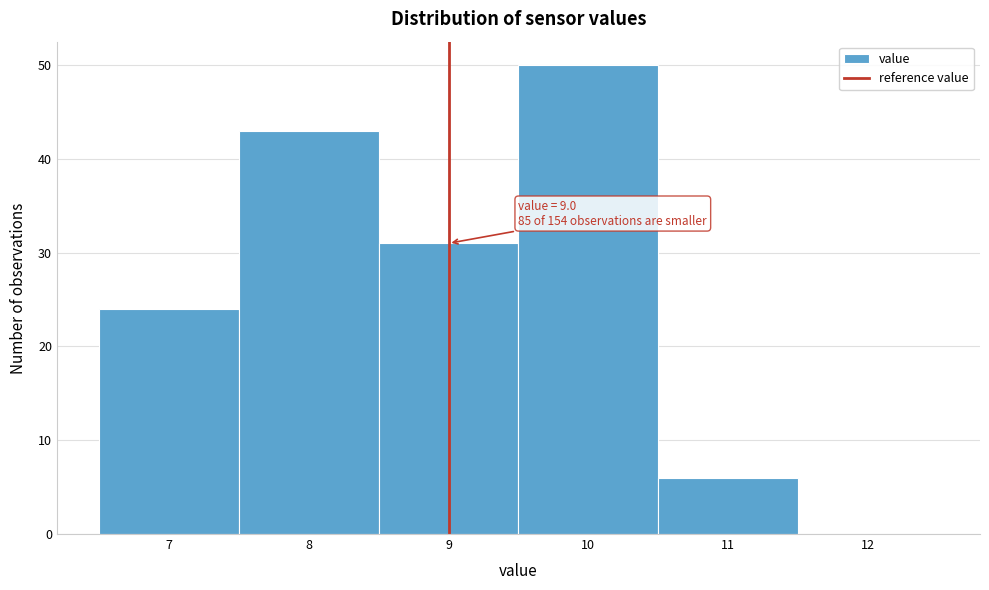

Over which range of the x-axis is the bar tallest?

9.5 to 10.5